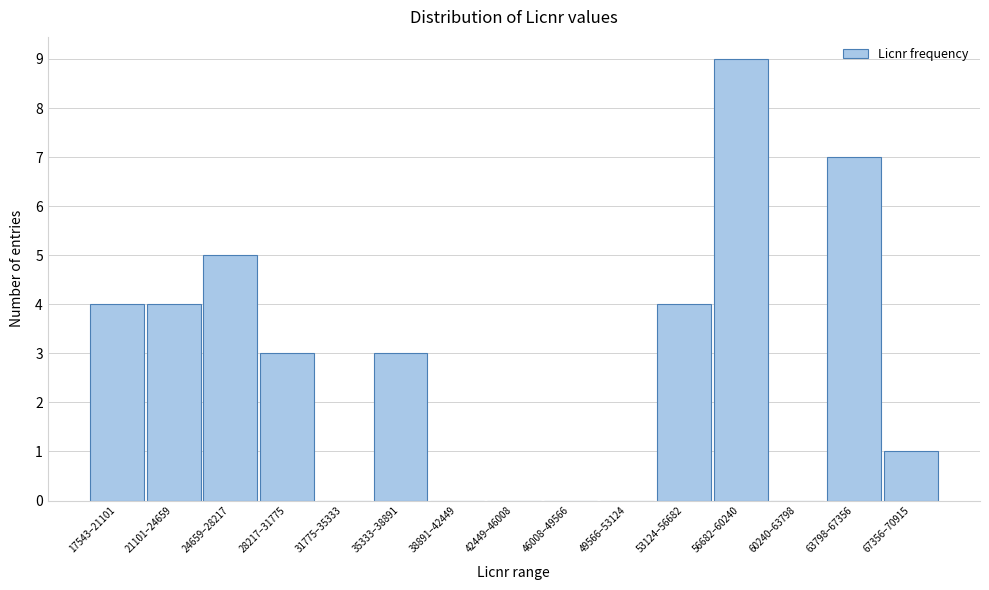

Reading left to right, transcribe all the data shown in this chart.

17543–21101=4	21101–24659=4	24659–28217=5	28217–31775=3	31775–35333=0	35333–38891=3	38891–42449=0	42449–46008=0	46008–49566=0	49566–53124=0	53124–56682=4	56682–60240=9	60240–63798=0	63798–67356=7	67356–70915=1